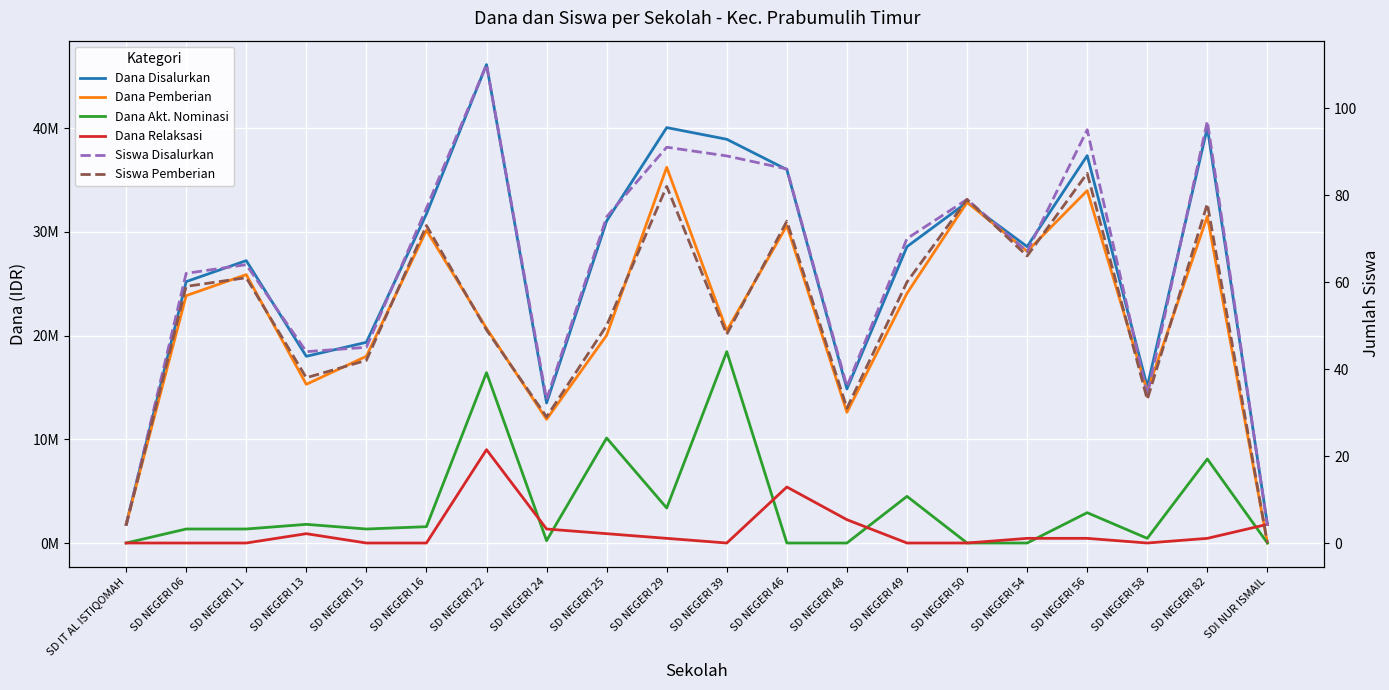

Does the chart display data point markers on the line(s)?

No